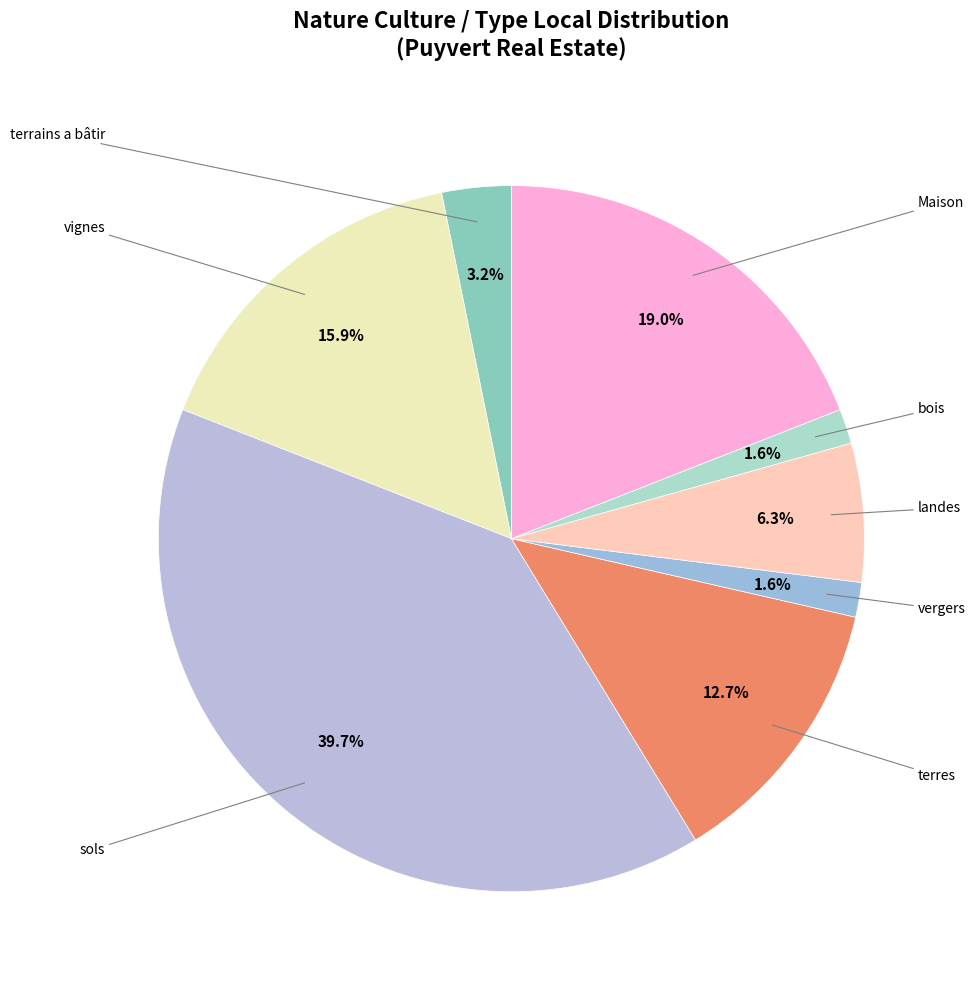

How many slices are in this pie chart?

8